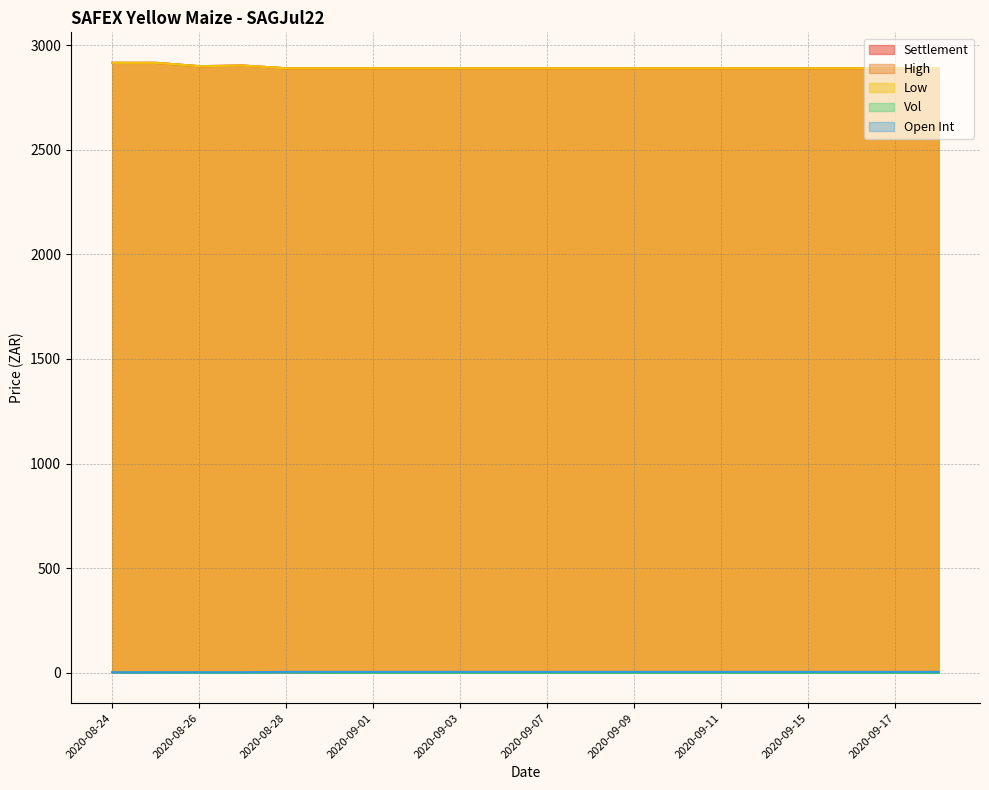

List the labels in order of Vol value, smallest first.

2020-08-25, 2020-08-26, 2020-08-27, 2020-08-31, 2020-09-01, 2020-09-02, 2020-09-03, 2020-09-04, 2020-09-07, 2020-09-08, 2020-09-09, 2020-09-10, 2020-09-11, 2020-09-14, 2020-09-15, 2020-09-16, 2020-09-17, 2020-09-18, 2020-08-24, 2020-08-28